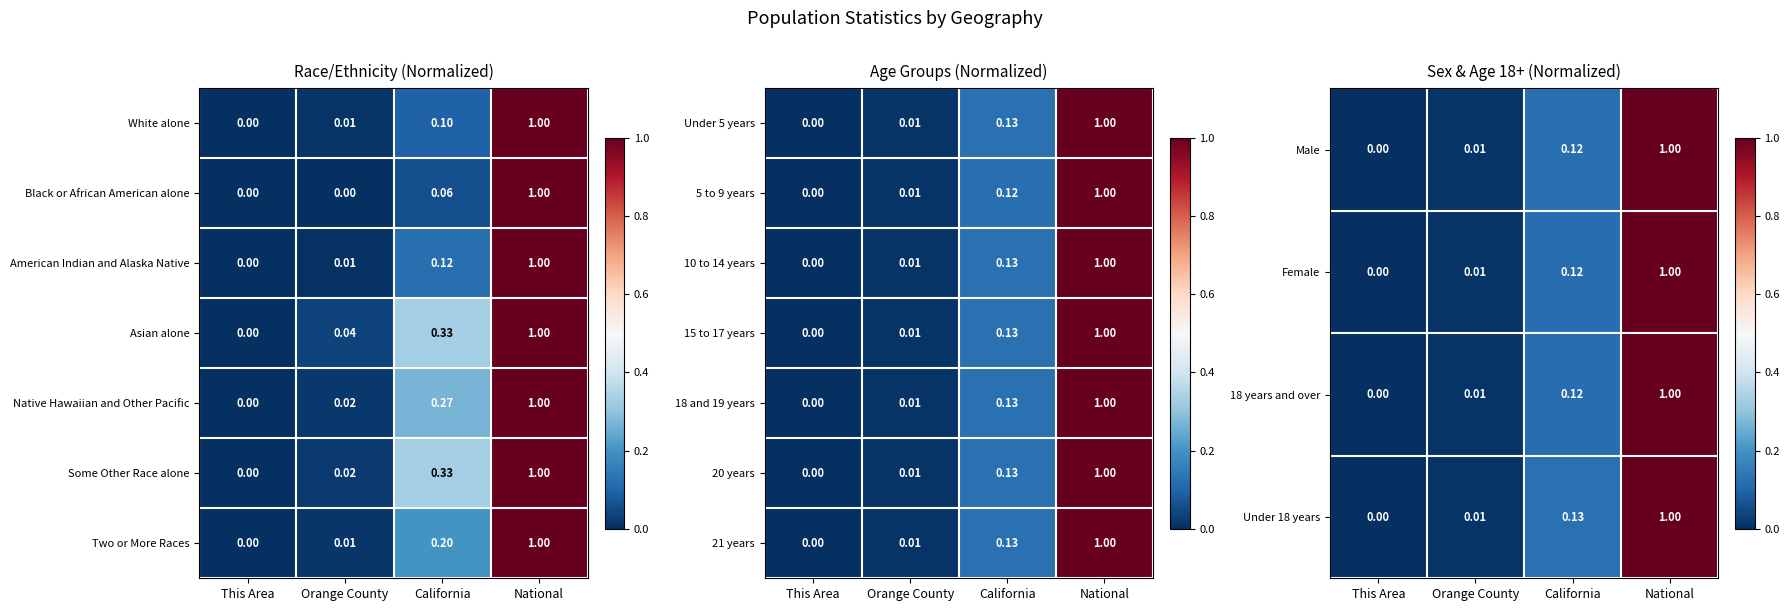

At which label does Under 18 years reach its minimum?

This Area